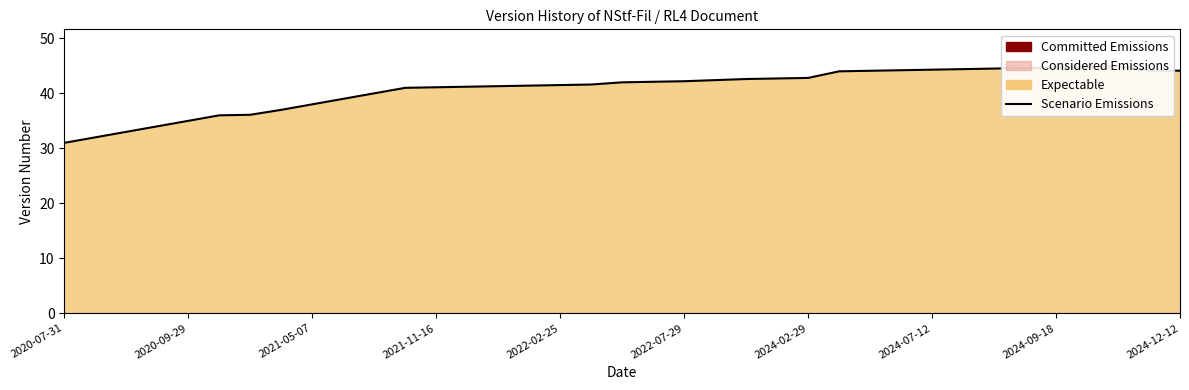

How many points are lower than both their immediate neighbors (excluding endpoints)?

1